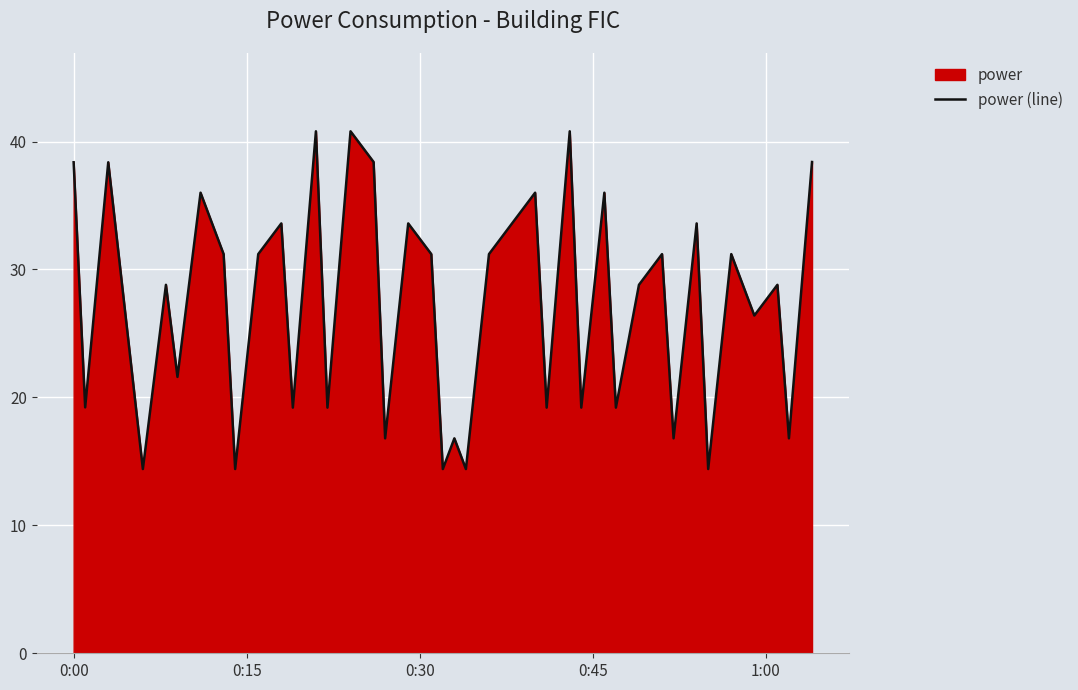

What is the greatest value displayed?

40.8